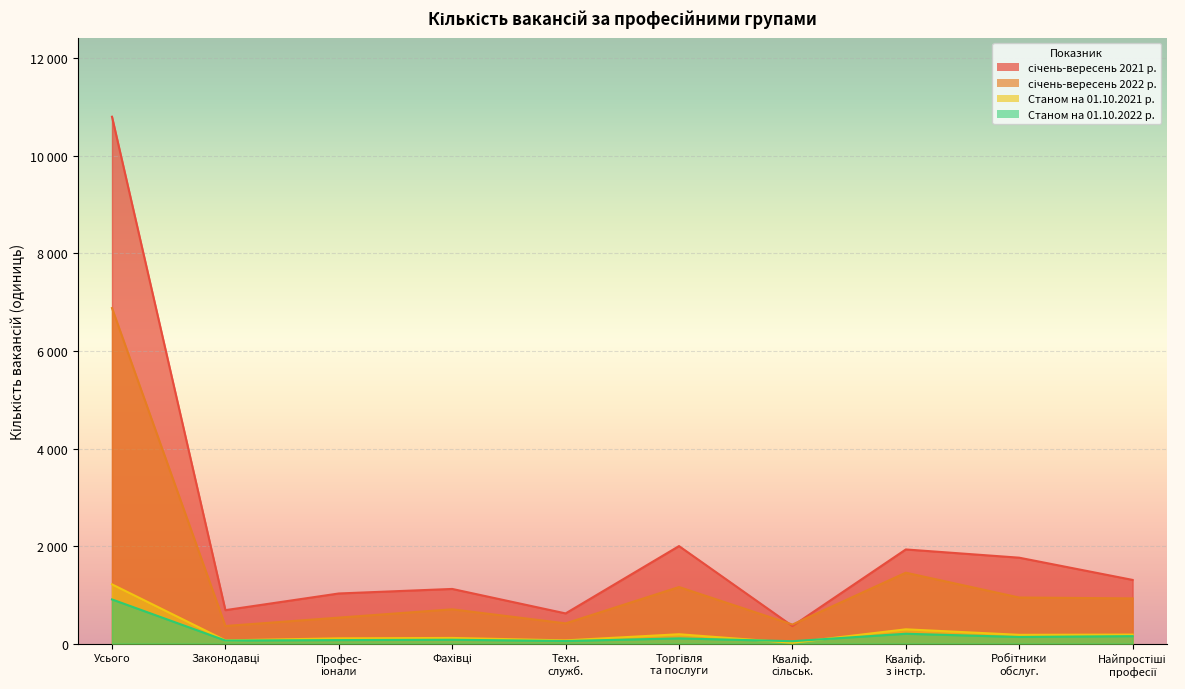

Is it true that Станом на 01.10.2022 р. equals 201 at Кваліф. з інстр.?

True